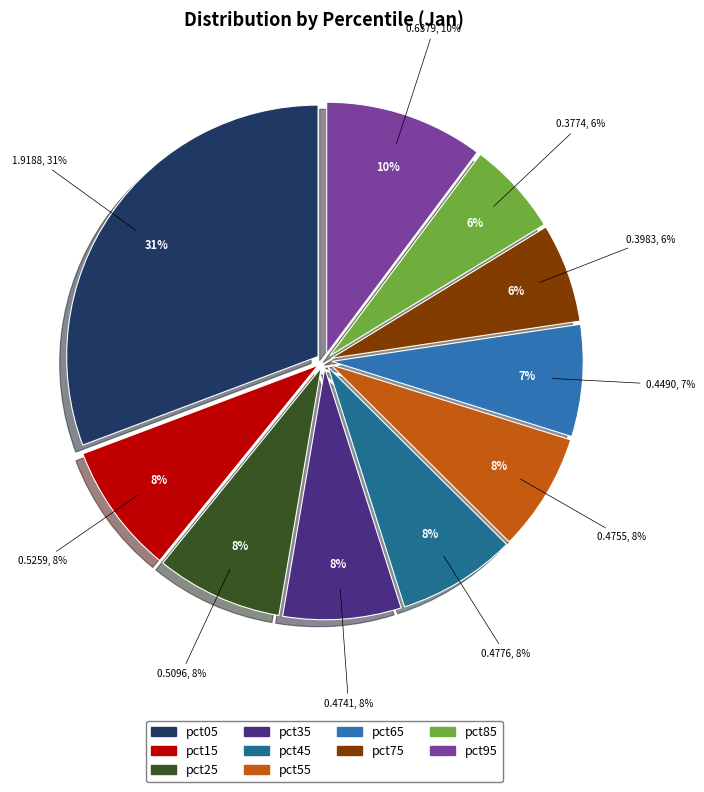

Rank the categories by value from highest to lowest.

pct05, pct95, pct15, pct25, pct45, pct55, pct35, pct65, pct75, pct85